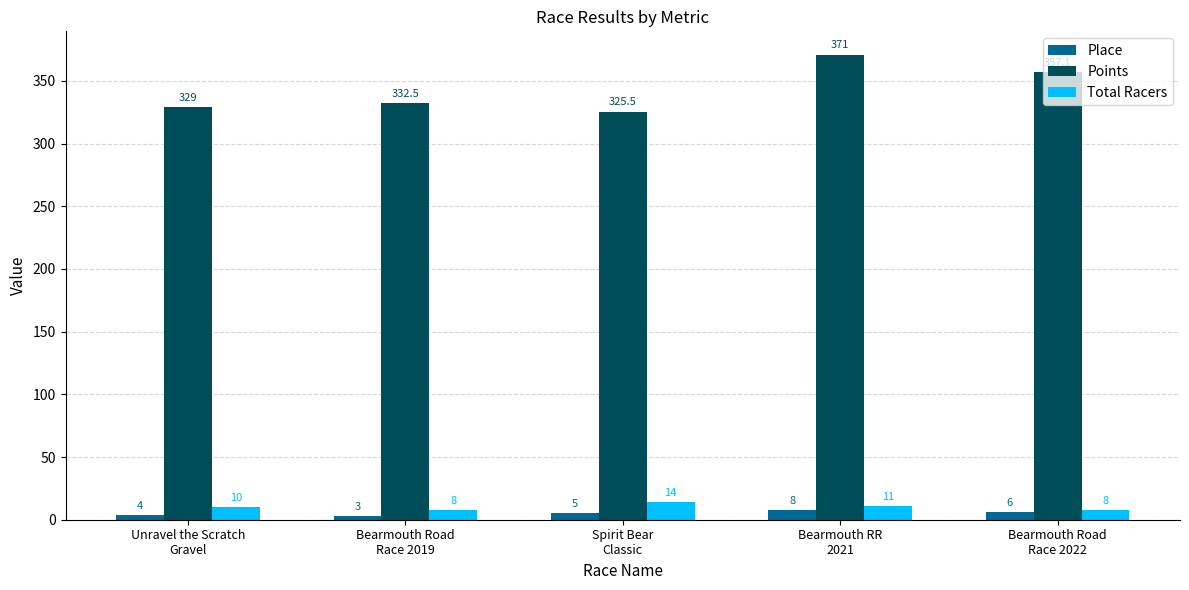

True or false: Points has a value of 151.0 at Bearmouth Road
Race 2022.

False